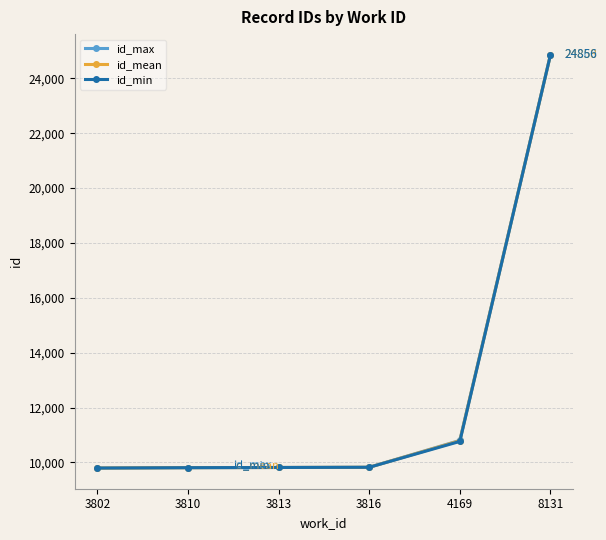

List the series in order of their peak value, lowest first.

id_min, id_mean, id_max